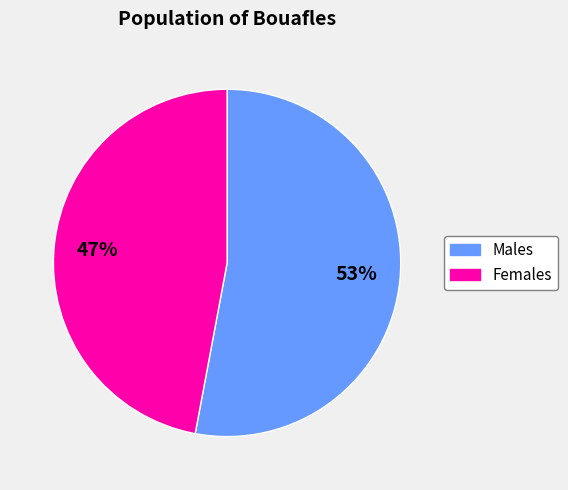

How many slices are in this pie chart?

2